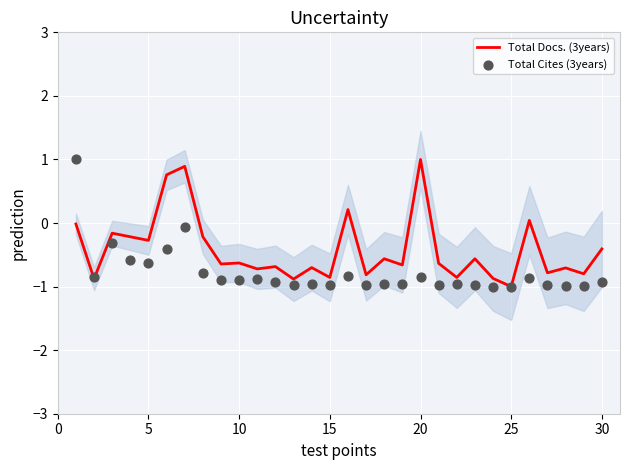

What is the highest value of the Total Docs. (3years) series?

1.0